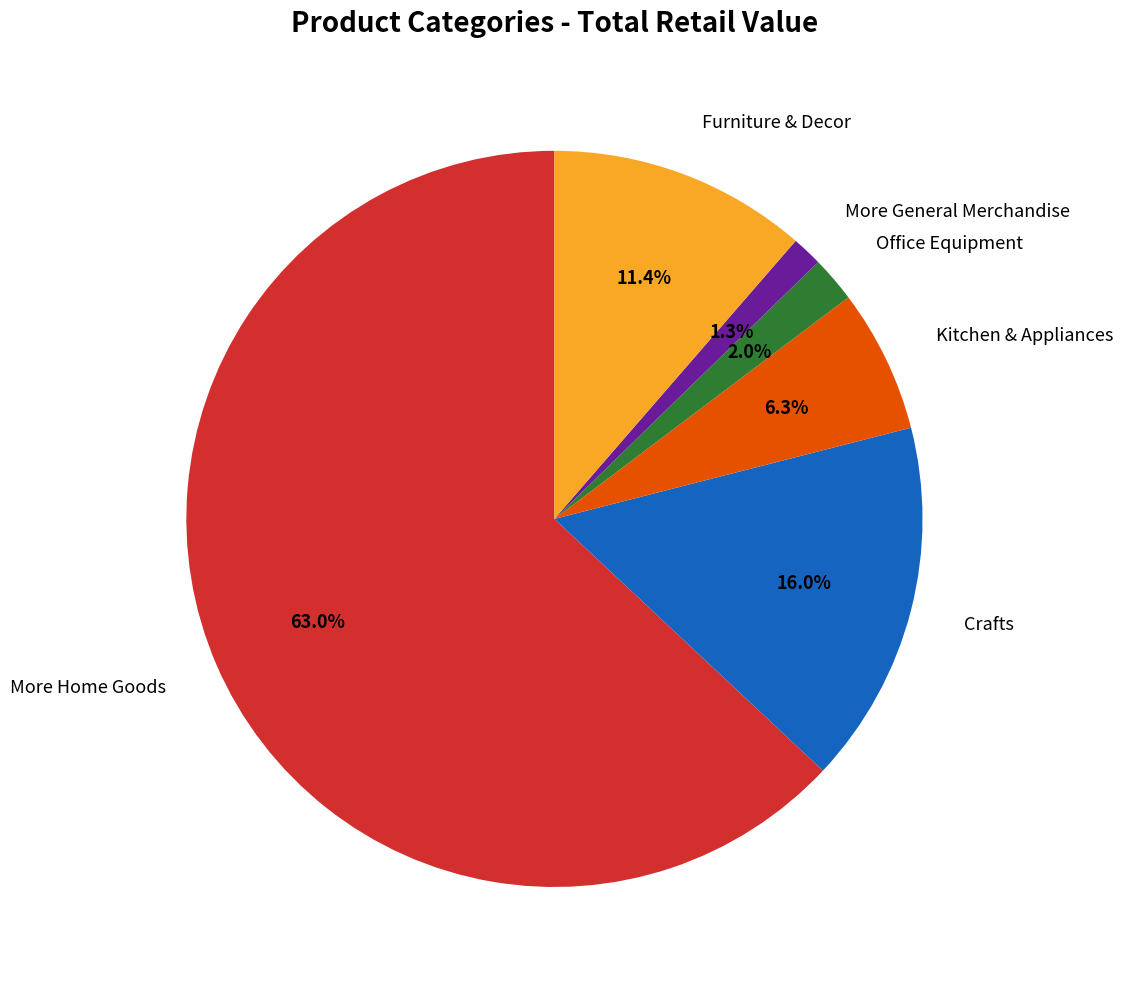

Is there any slice that represents more than half of the pie?

Yes